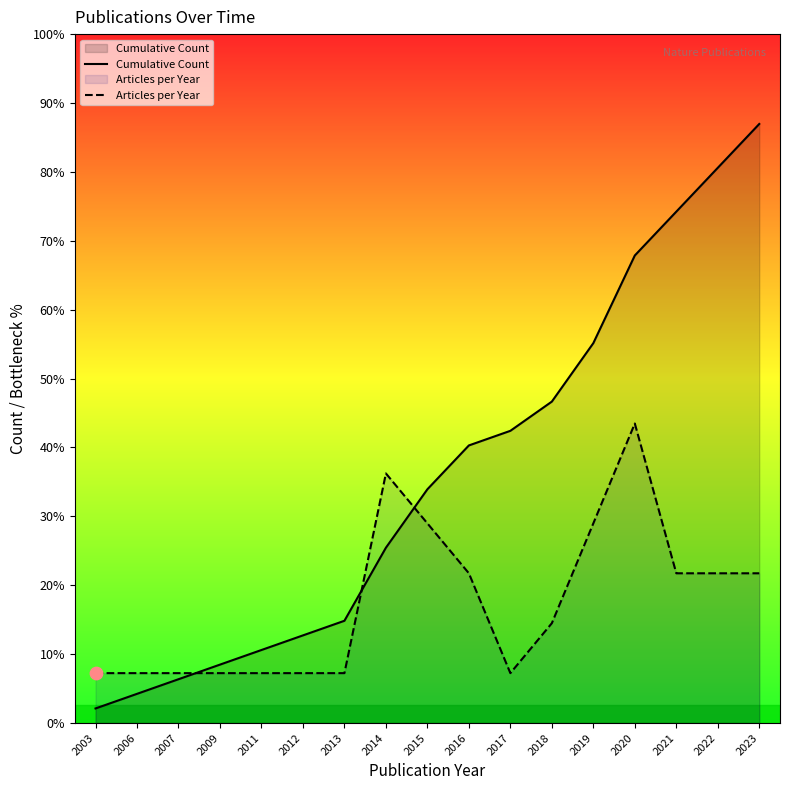

Is the value of Cumulative Count at 2013 greater than the value of Articles per Year at 2012?

Yes